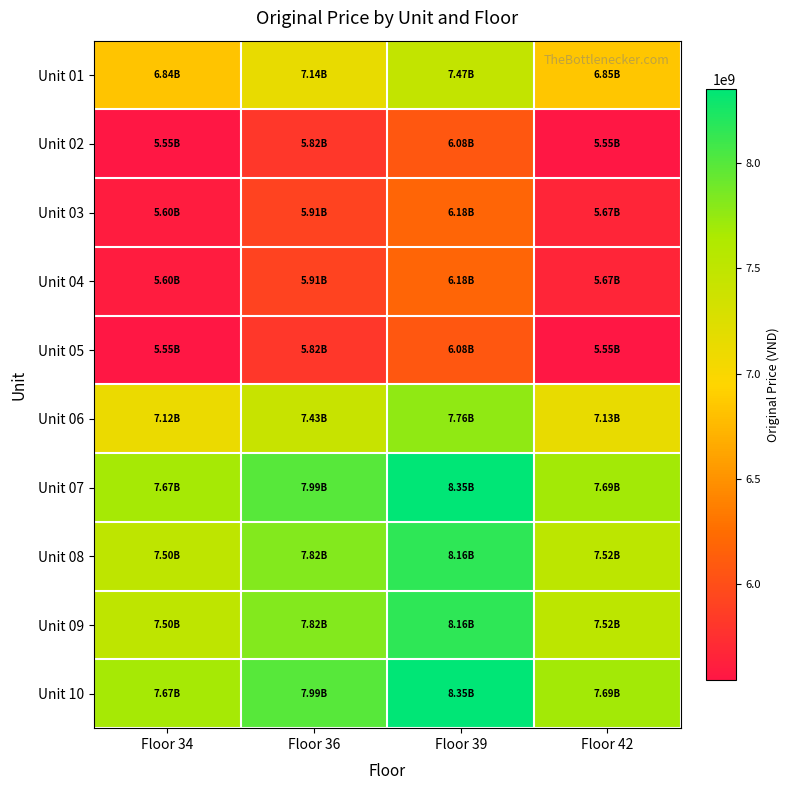

Reading left to right, transcribe all the data shown in this chart.

Unit 01: Floor 34=6835196221	Floor 36=7143066766	Floor 39=7467762508	Floor 42=6848588235
Unit 02: Floor 34=5546793565	Floor 36=5815114927	Floor 39=6082378155	Floor 42=5547642592
Unit 03: Floor 34=5595516255	Floor 36=5912630544	Floor 39=6184375598	Floor 42=5672315828
Unit 04: Floor 34=5595516255	Floor 36=5912630544	Floor 39=6184375598	Floor 42=5672315828
Unit 05: Floor 34=5546793565	Floor 36=5815114927	Floor 39=6082378155	Floor 42=5547642592
Unit 06: Floor 34=7118365768	Floor 36=7429630220	Floor 39=7763093755	Floor 42=7134819856
Unit 07: Floor 34=7672189082	Floor 36=7993145955	Floor 39=8350373584	Floor 42=7685388137
Unit 08: Floor 34=7502765998	Floor 36=7815628921	Floor 39=8163635656	Floor 42=7518858188
Unit 09: Floor 34=7502765998	Floor 36=7815628921	Floor 39=8163635656	Floor 42=7518858188
Unit 10: Floor 34=7672189082	Floor 36=7993145955	Floor 39=8350373584	Floor 42=7685388137